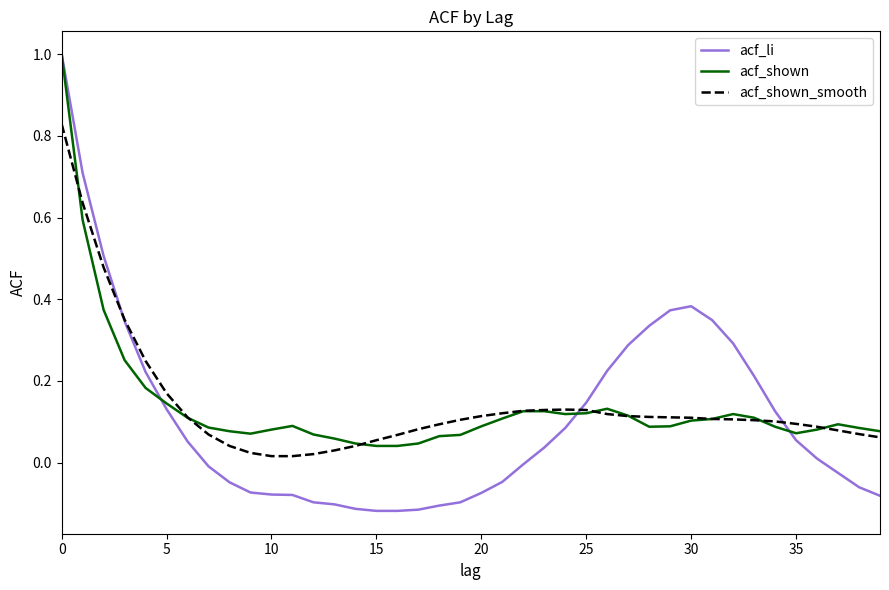

Which series has the largest range (max minus min)?

acf_li